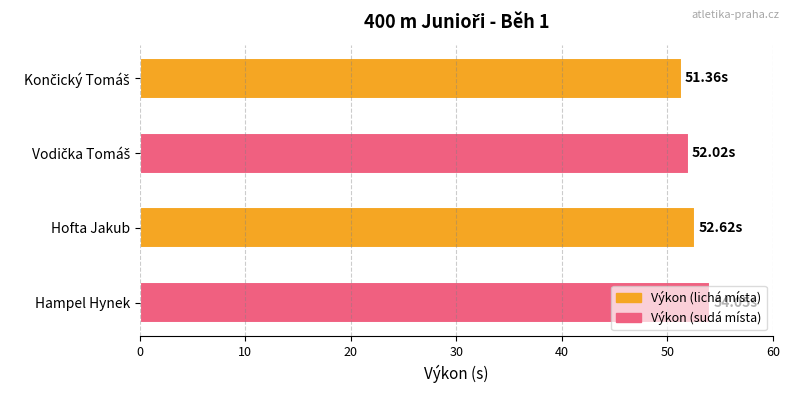

Count the number of data series in this chart.

1